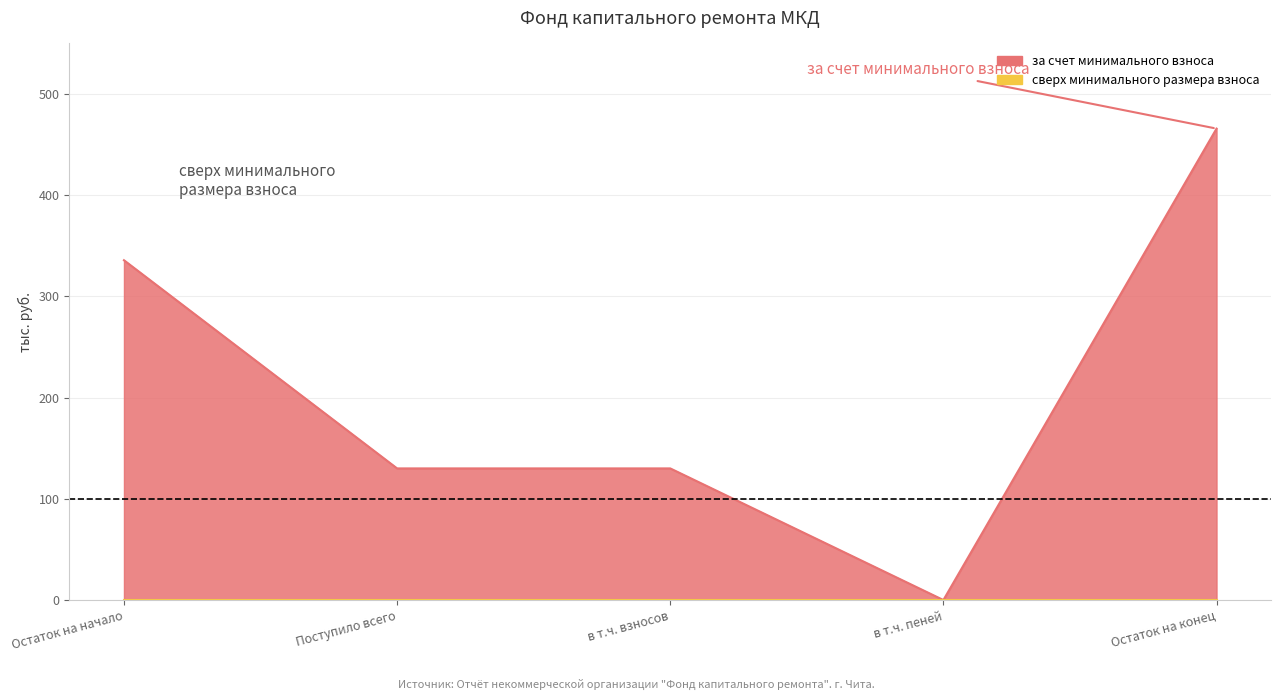

What is the greatest value displayed?

465.8